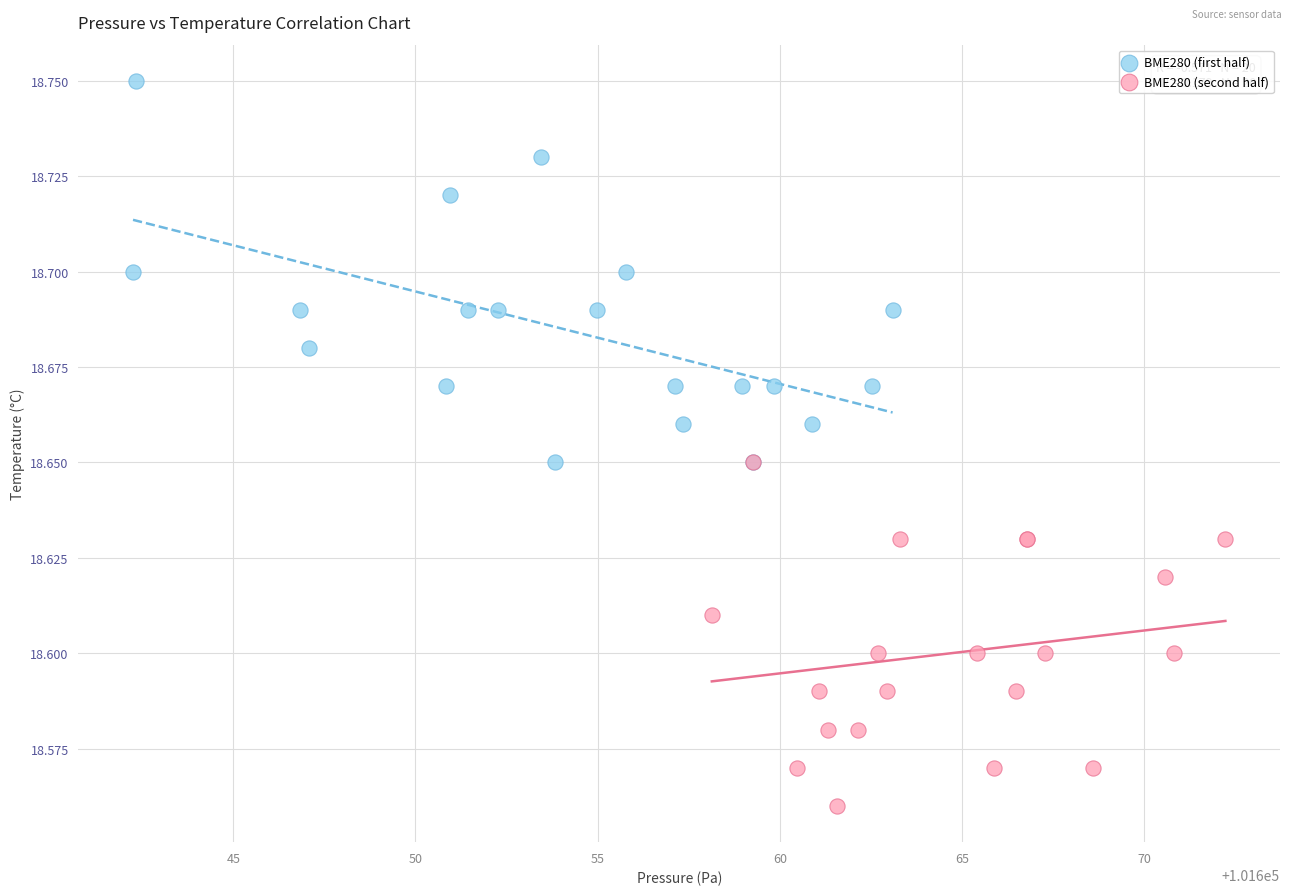

Which series has the largest Y range (max minus min)?

BME280 (first half)